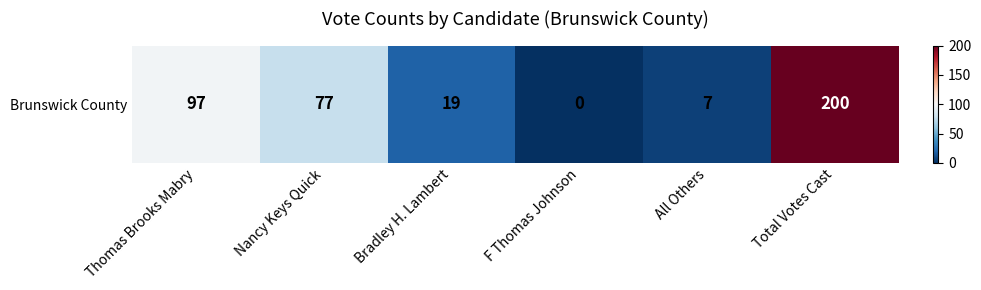

Reading left to right, list all the values displayed in this chart.

Thomas Brooks Mabry=97	Nancy Keys Quick=77	Bradley H. Lambert=19	F Thomas Johnson=0	All Others=7	Total Votes Cast=200